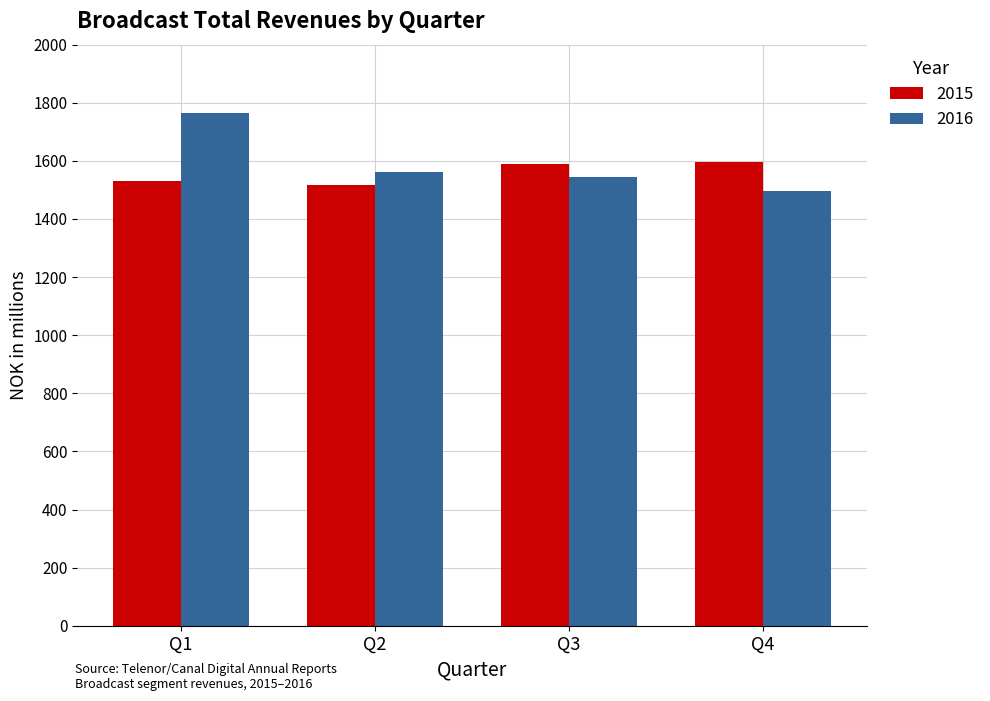

What are all the series names shown in the legend?

2015, 2016